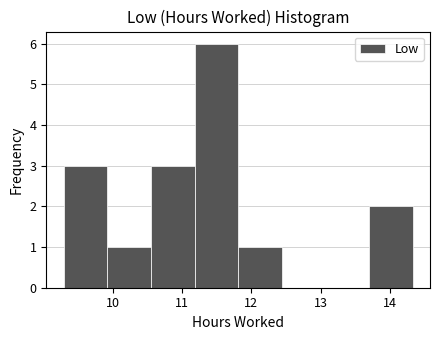

Reading left to right, list every bar in this chart as the range it spans on the x-axis followed by its height. Neither the bar edges nor the heights are printed on the chart, so give them approximately, as read against the axes.

9.29 to 9.92: 3
9.92 to 10.55: 1
10.55 to 11.18: 3
11.18 to 11.81: 6
11.81 to 12.44: 1
12.44 to 13.07: 0
13.07 to 13.70: 0
13.70 to 14.33: 2